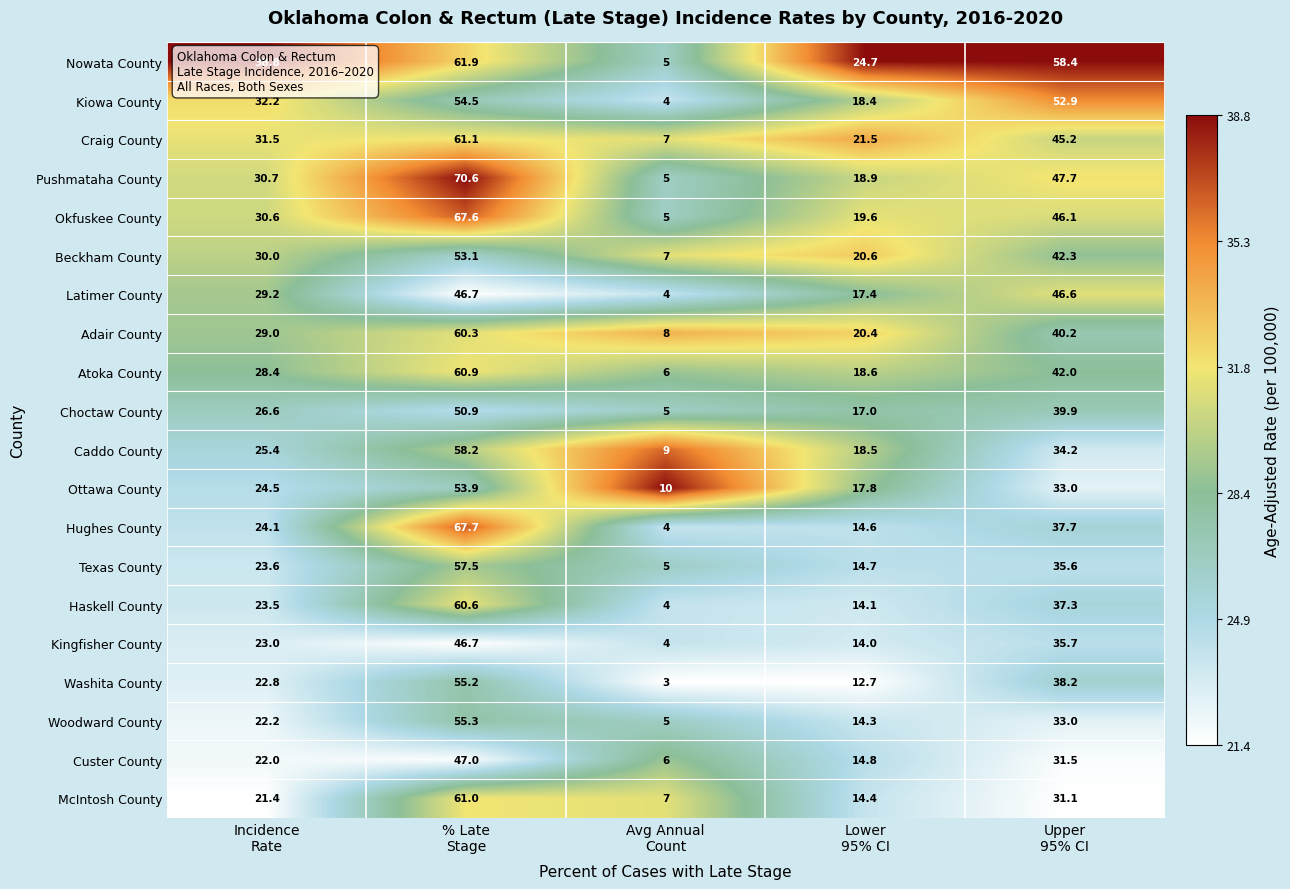

Which series has the largest total across all categories?

Nowata County